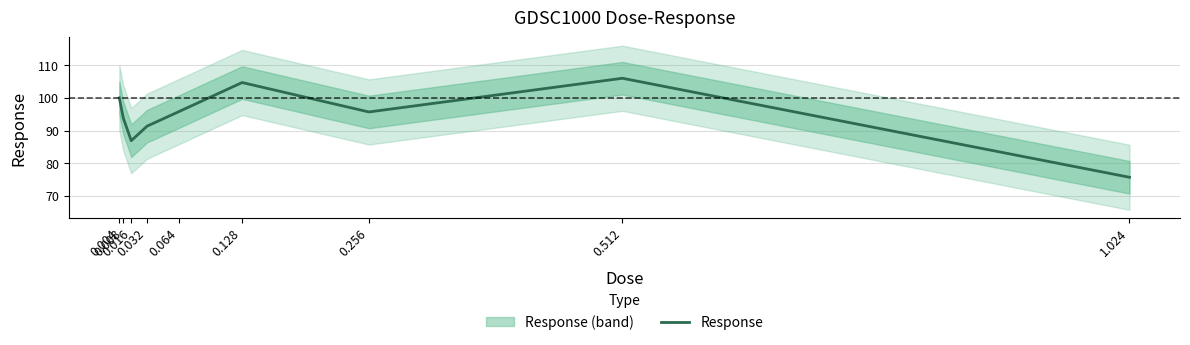

What is the difference between the second highest and minimum values?

29.1